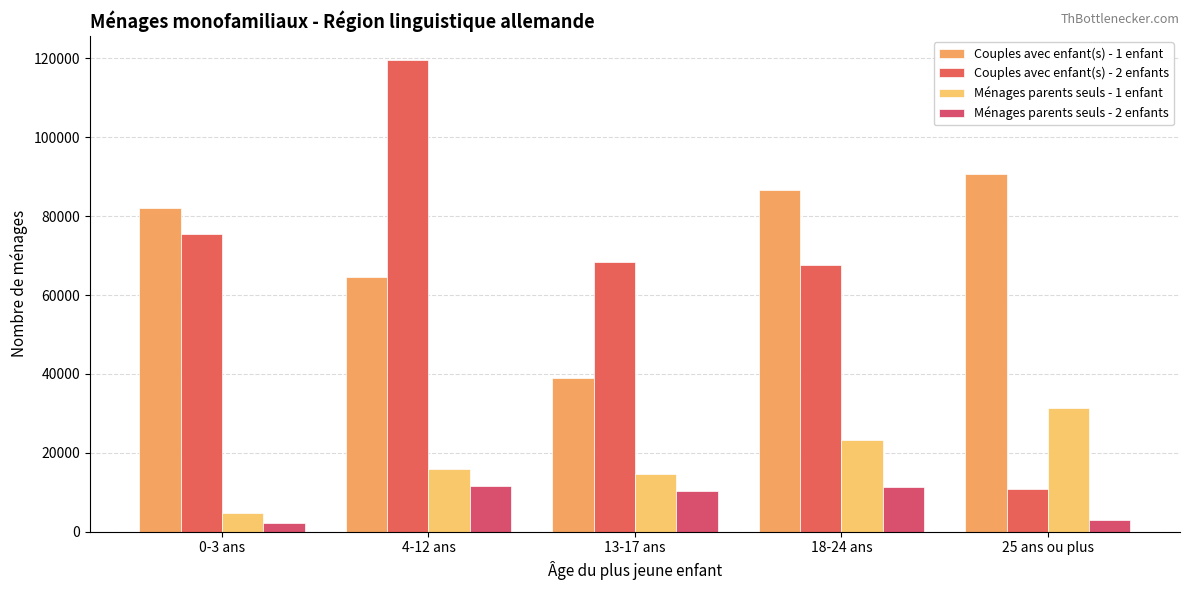

Rank the series at 18-24 ans from highest to lowest value.

Couples avec enfant(s) - 1 enfant, Couples avec enfant(s) - 2 enfants, Ménages parents seuls - 1 enfant, Ménages parents seuls - 2 enfants